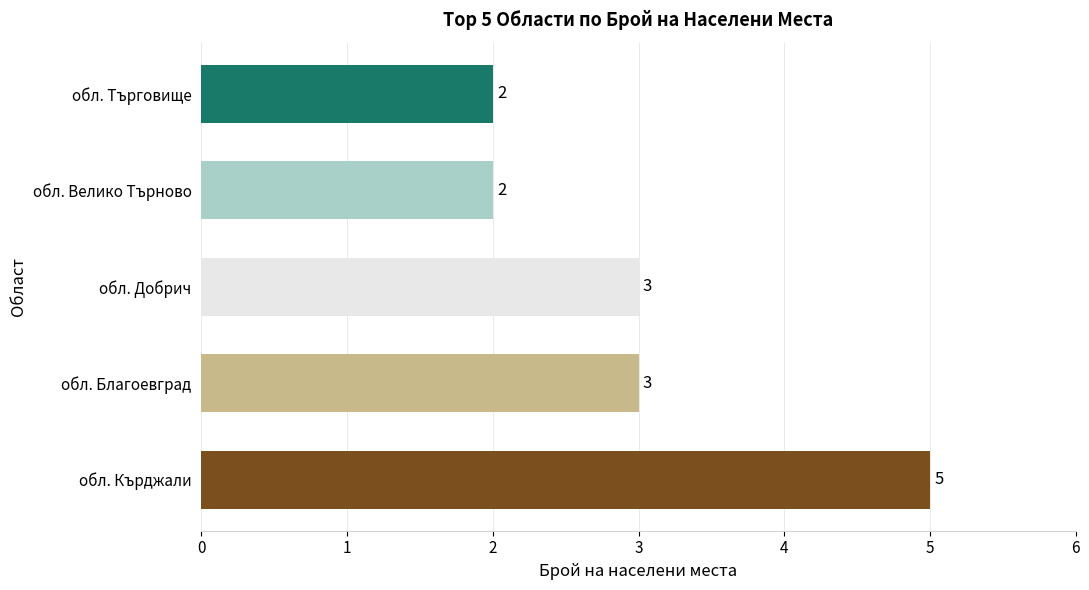

What is the minimum value shown in the chart?

2